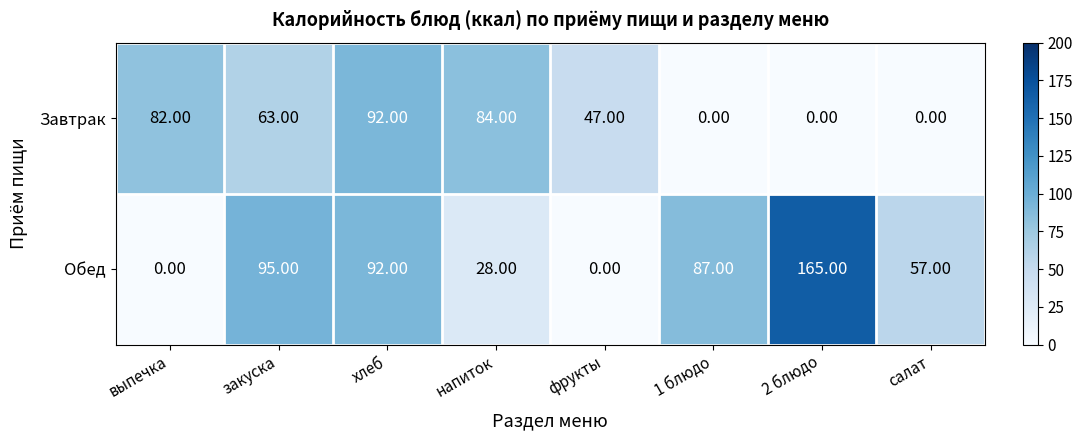

What is the difference between the maximum and minimum values in the Завтрак series?

92